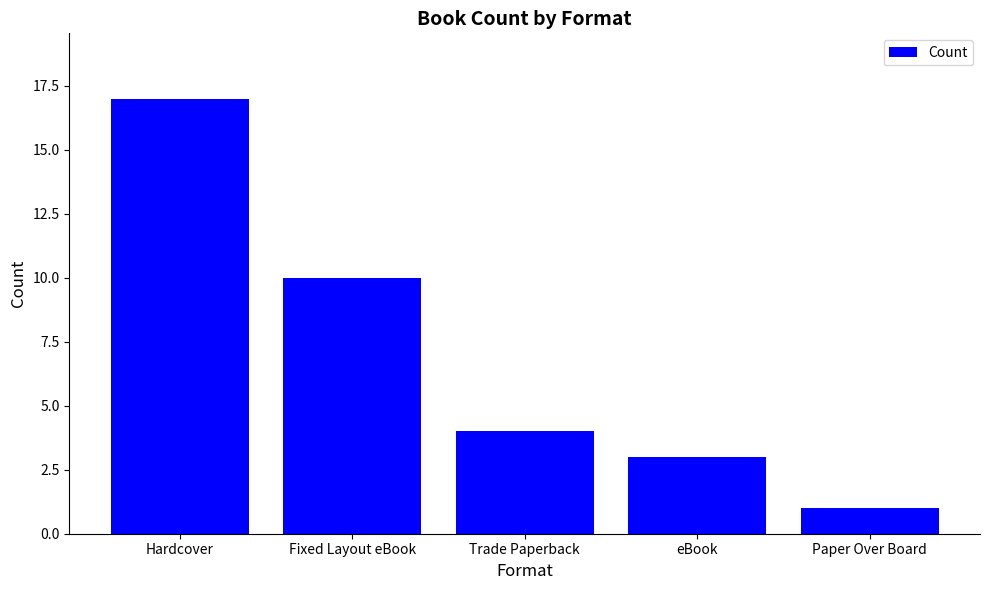

Reading right to left, extract all data points from this chart.

Paper Over Board=1	eBook=3	Trade Paperback=4	Fixed Layout eBook=10	Hardcover=17